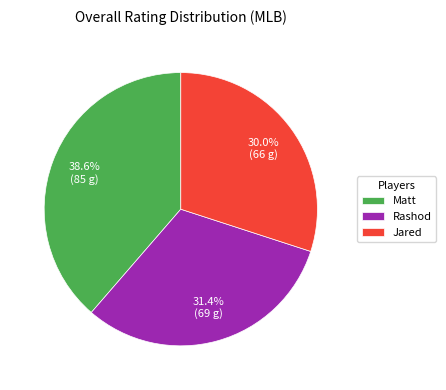

Approximately how many times larger is the value at Rashod compared to Jared?

1.0